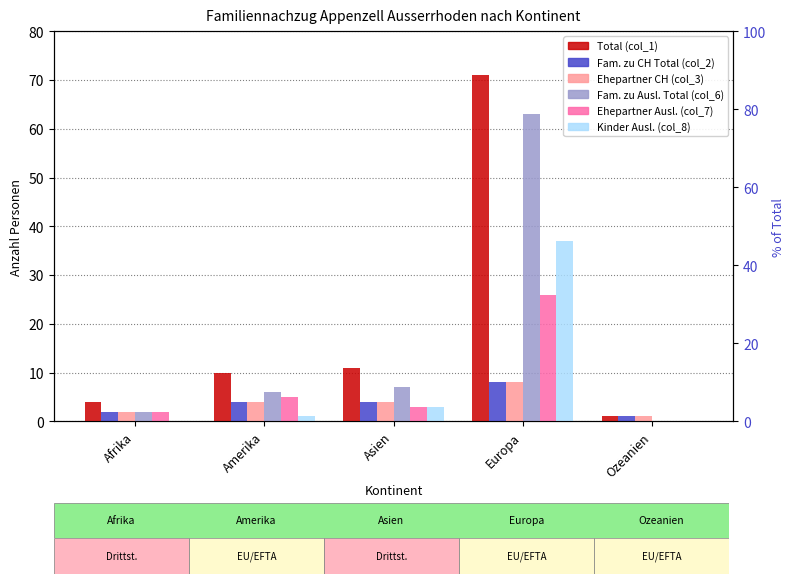

Is the value of Total (col_1) at Amerika greater than the value of Fam. zu Ausl. Total (col_6) at Europa?

No